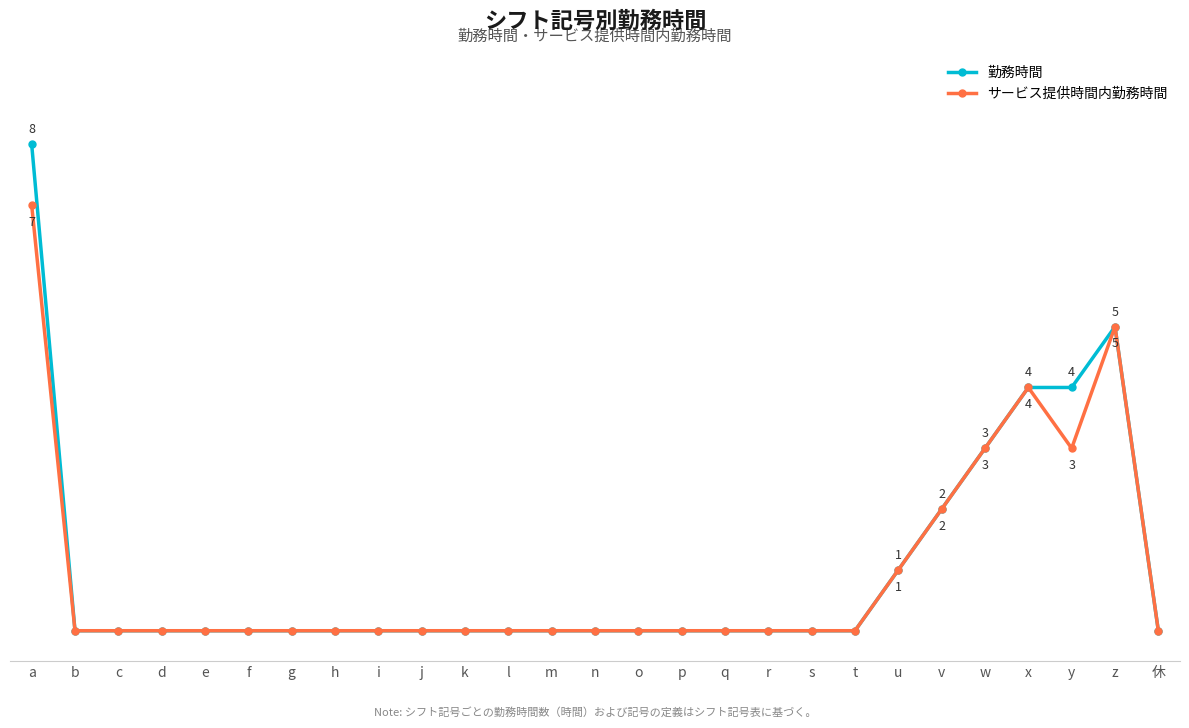

Which has a higher value, i or b?

i